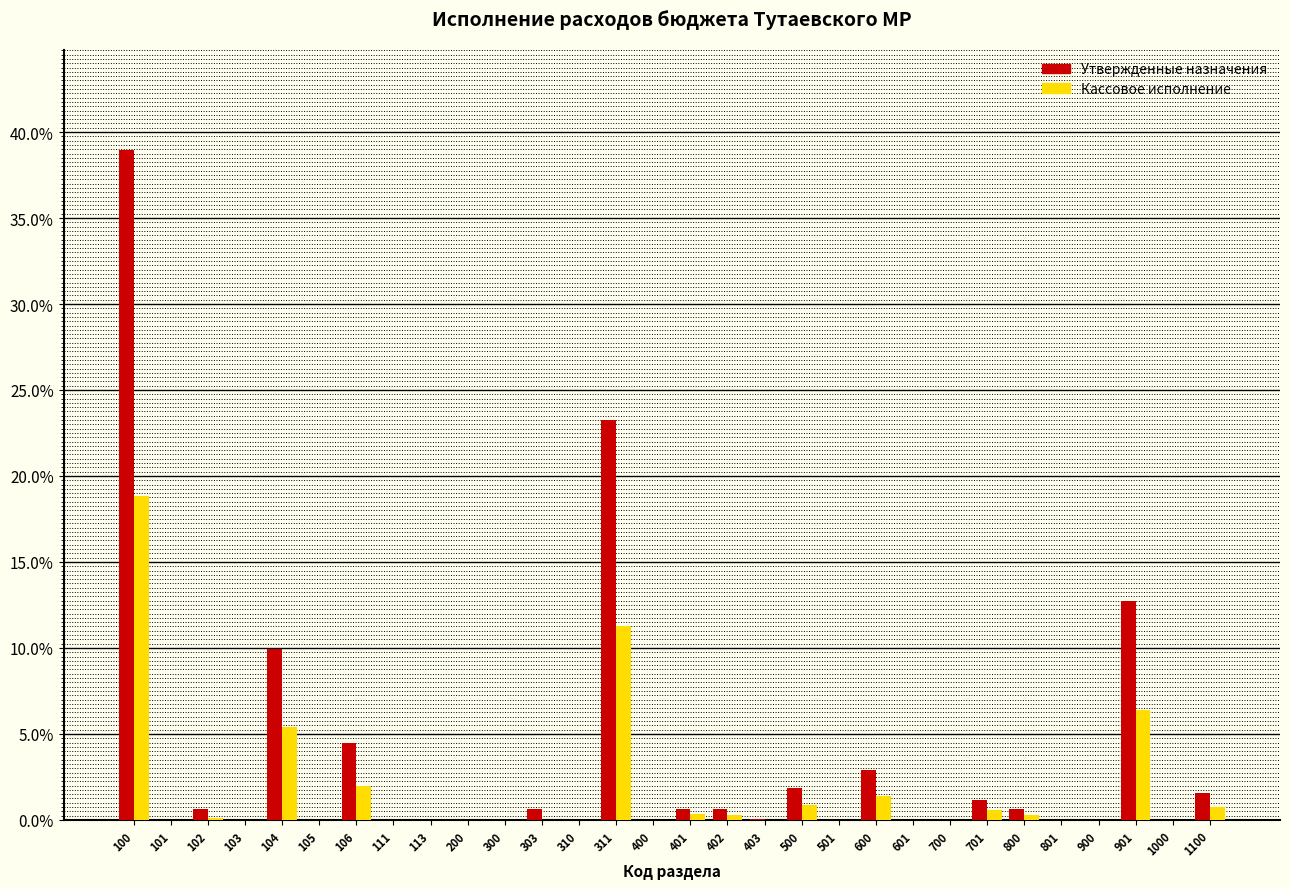

Is it true that Утвержденные назначения equals 0.0 at 900?

True